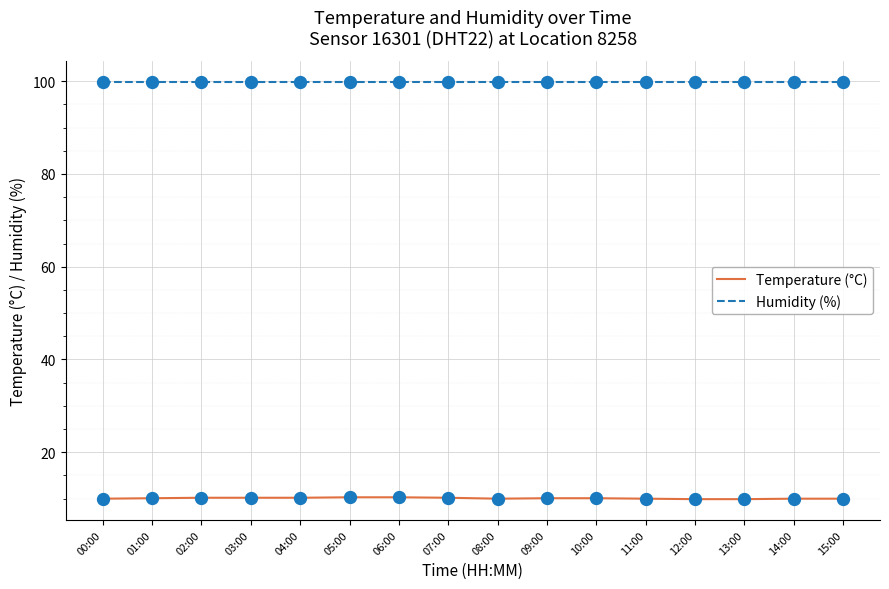

What is the spread (max minus min) of values at 15:00?

89.9